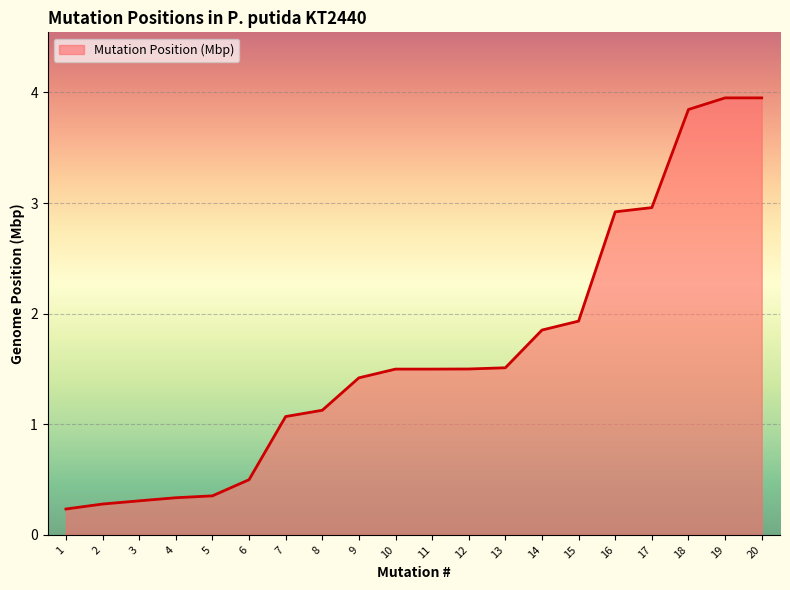

At which label does the data first exceed 1?

7